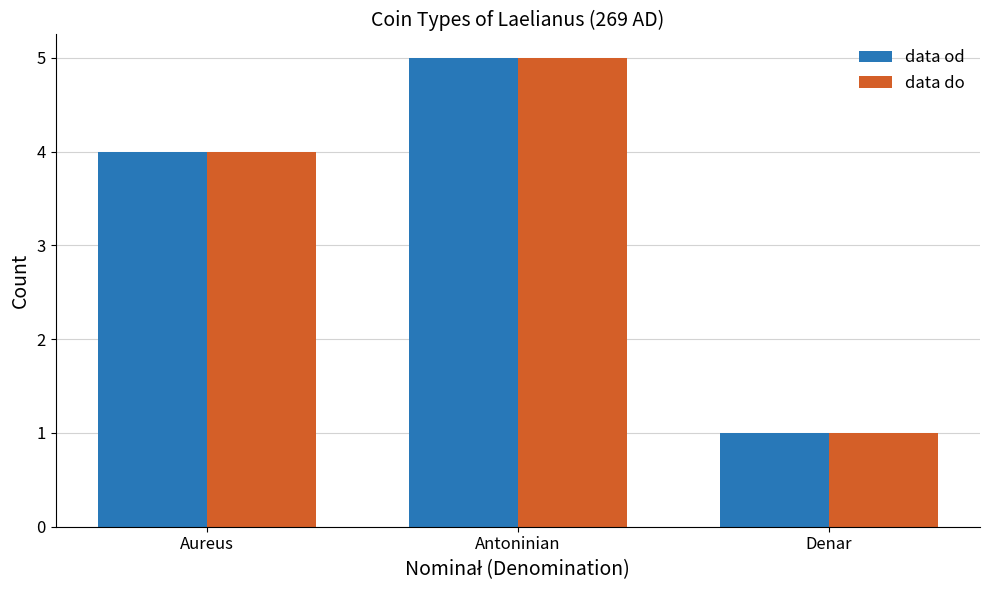

What is the approximate value of data od at Antoninian?

5